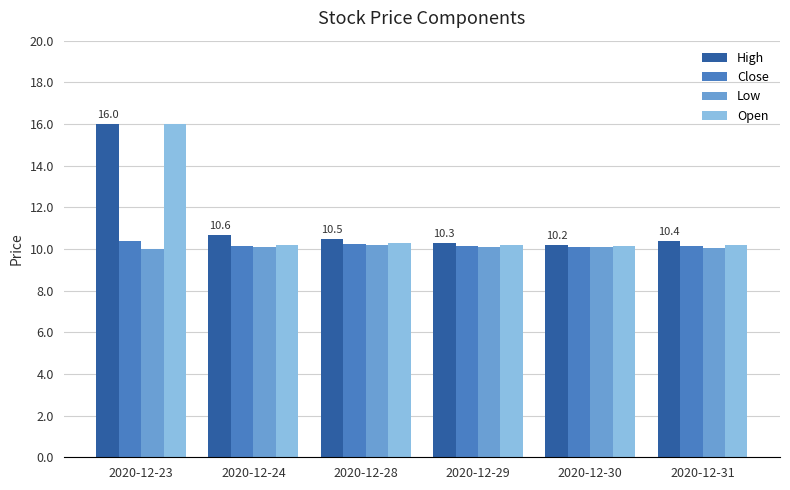

The Open series shows 10.2 at 2020-12-29. True or false?

True